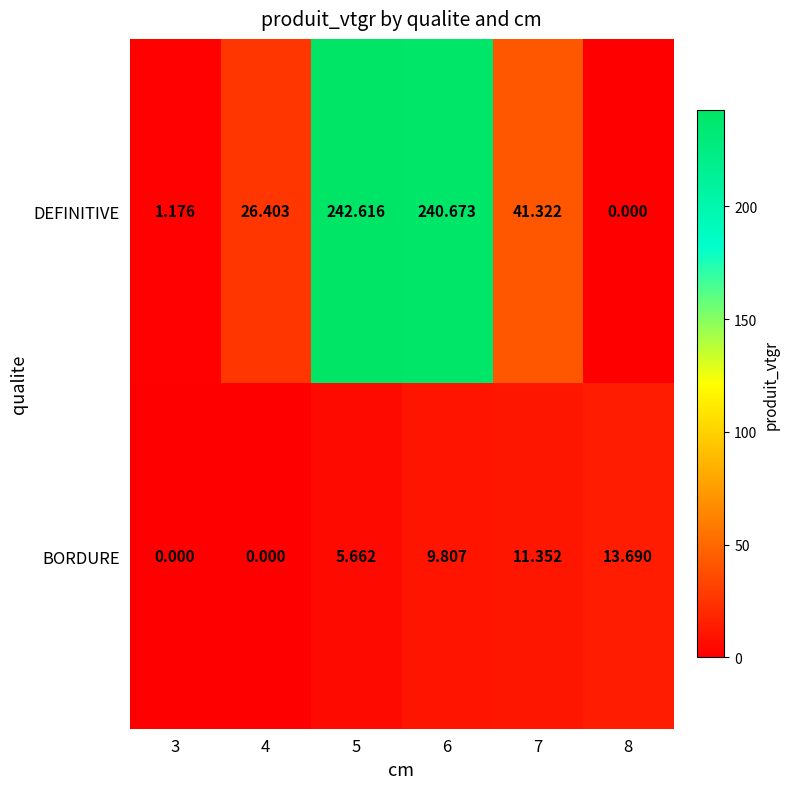

How many data points does each series have?

6